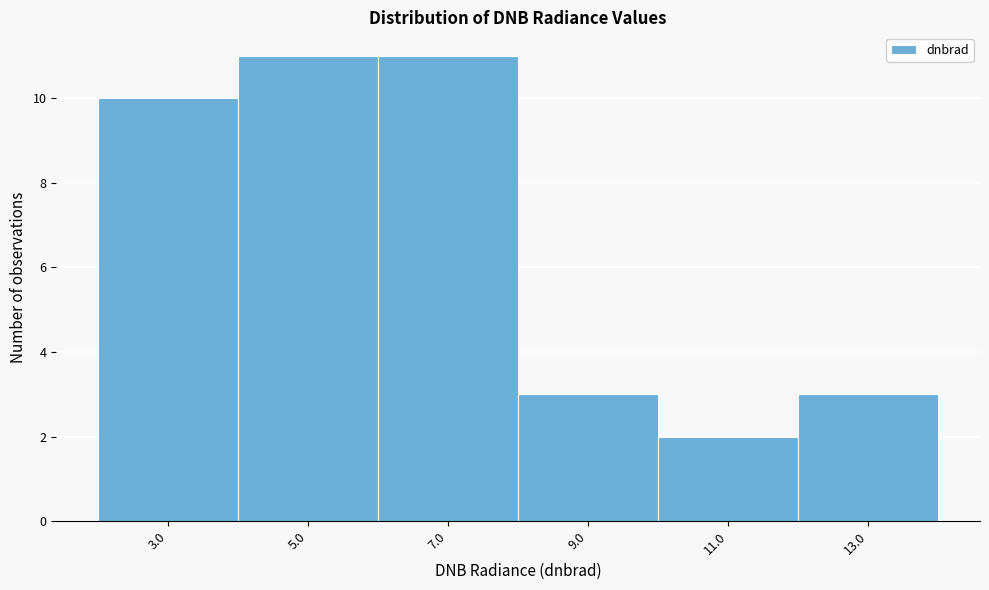

Reading right to left, transcribe all the data shown in this chart.

3	2	3	11	11	10